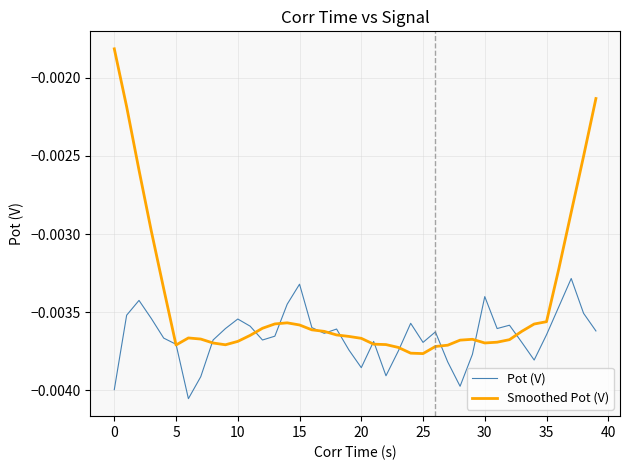

Which series has the largest total across all categories?

Smoothed Pot (V)